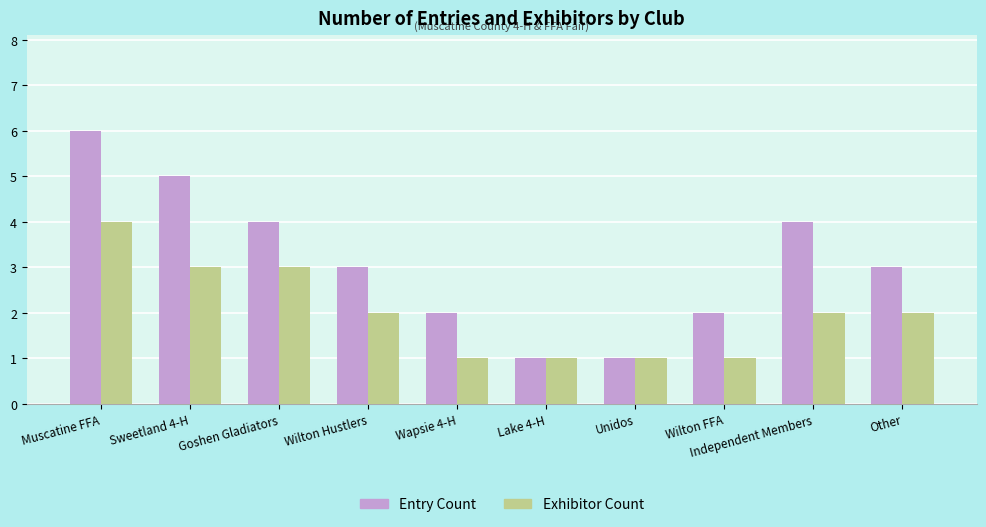

How many categories are shown in the chart?

10